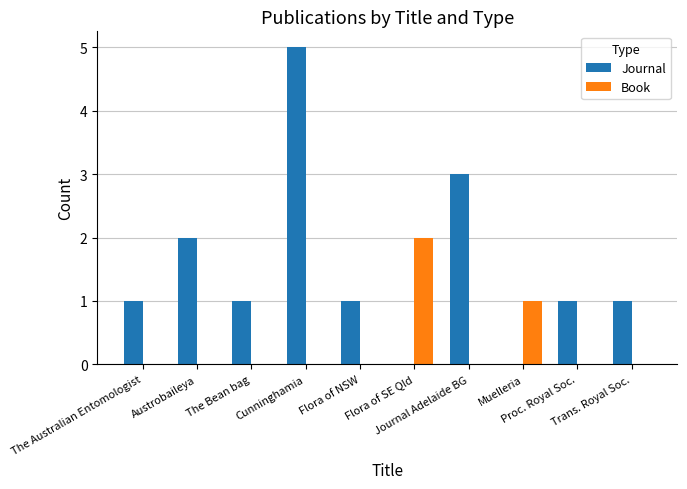

What is the highest value of the Journal series?

5